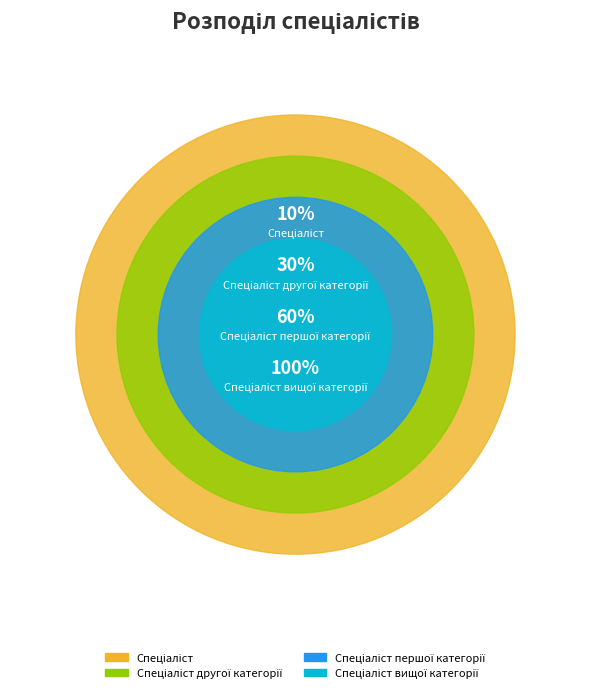

Is it true that Спеціаліст is 1% of the pie?

False